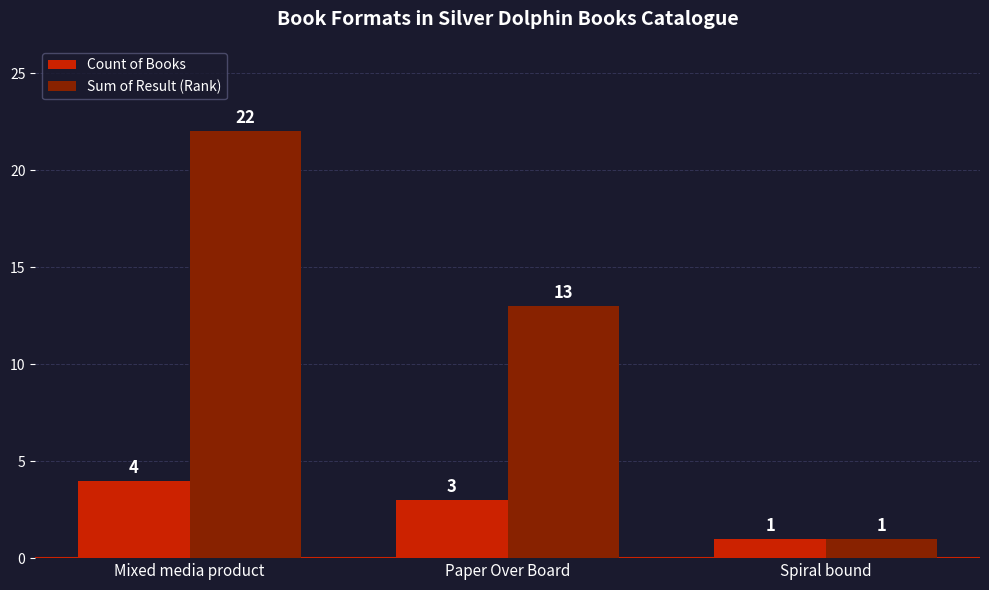

How many values in the Sum of Result (Rank) series are below 13?

1